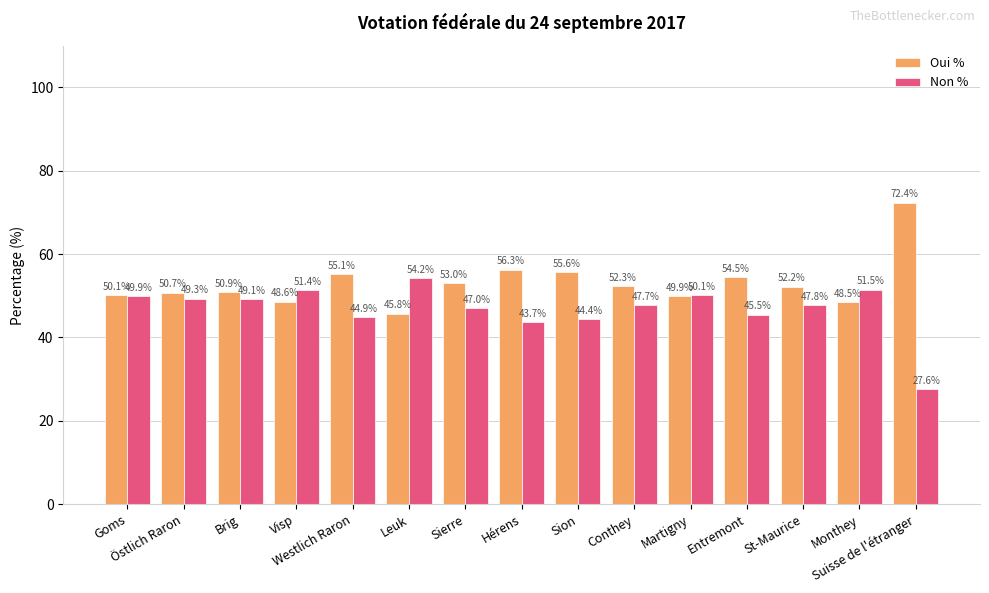

The Oui % series shows 67.9 at Östlich Raron. True or false?

False